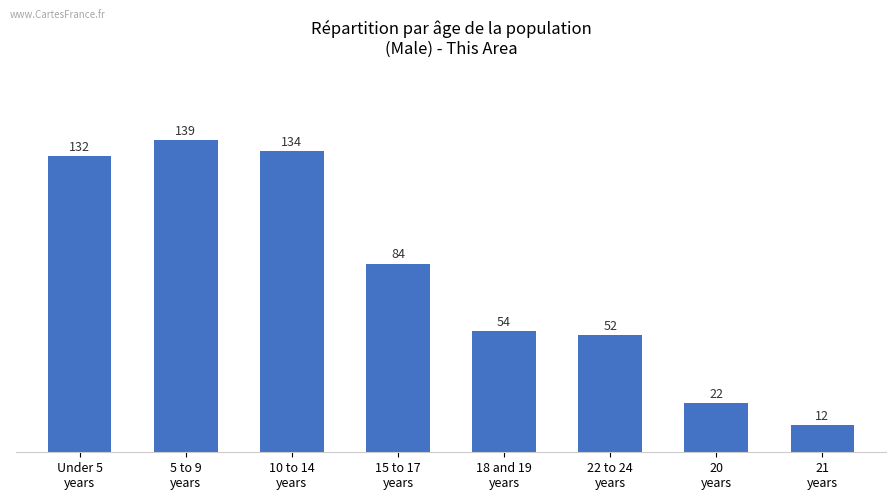

List the labels in order of value, largest first.

5 to 9
years, 10 to 14
years, Under 5
years, 15 to 17
years, 18 and 19
years, 22 to 24
years, 20
years, 21
years